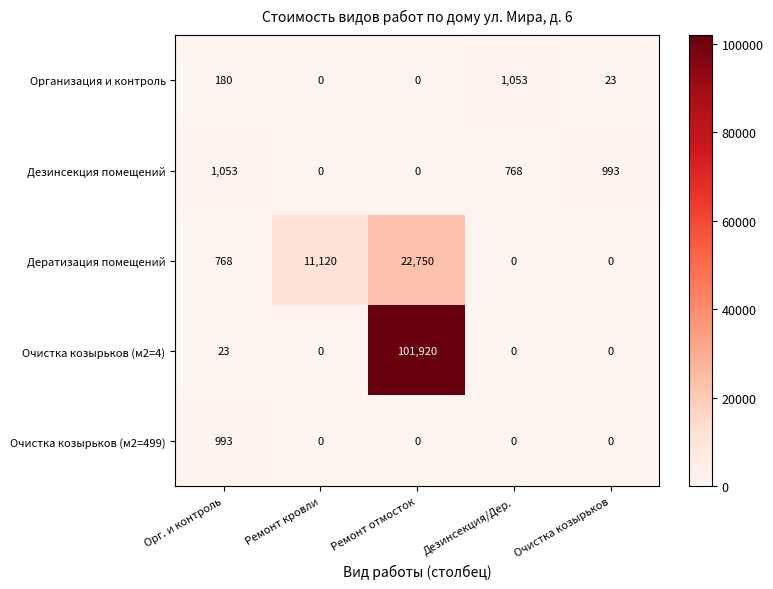

The Дезинсекция помещений series shows 1146 at Дезинсекция/Дер.. True or false?

False